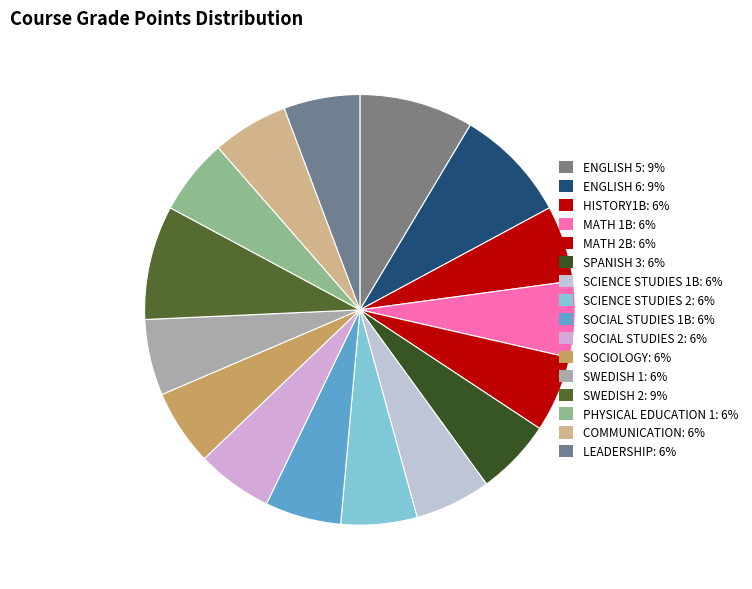

Count the number of slices in the pie.

16